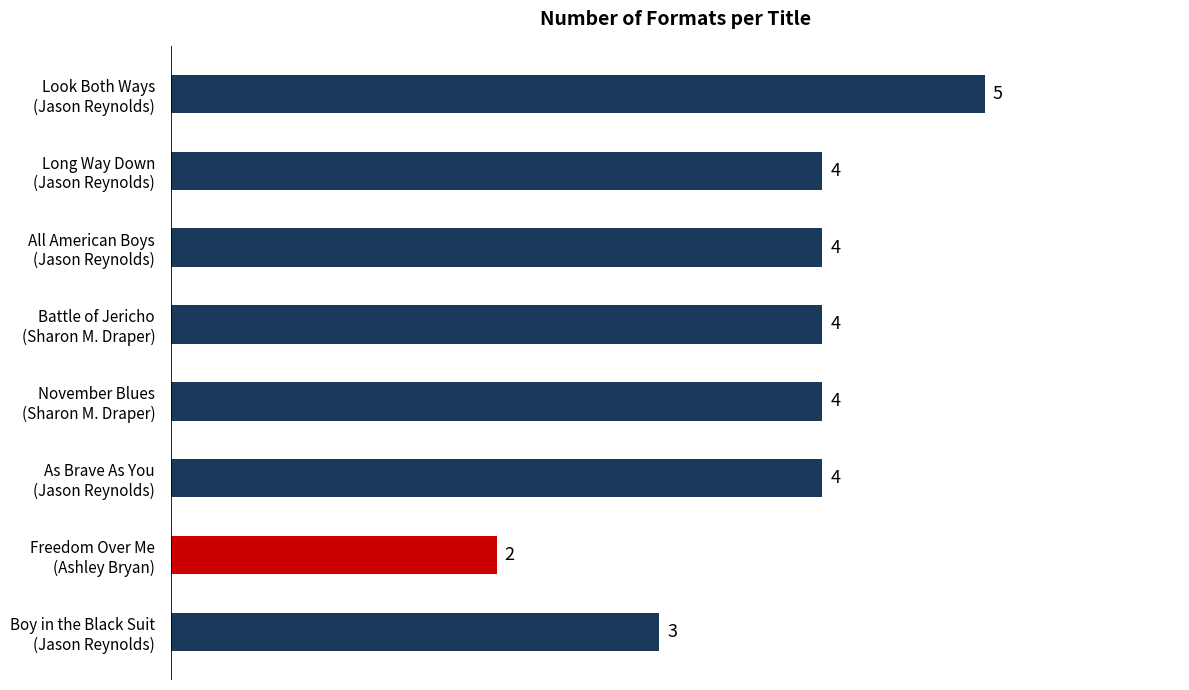

What is the average value?

4